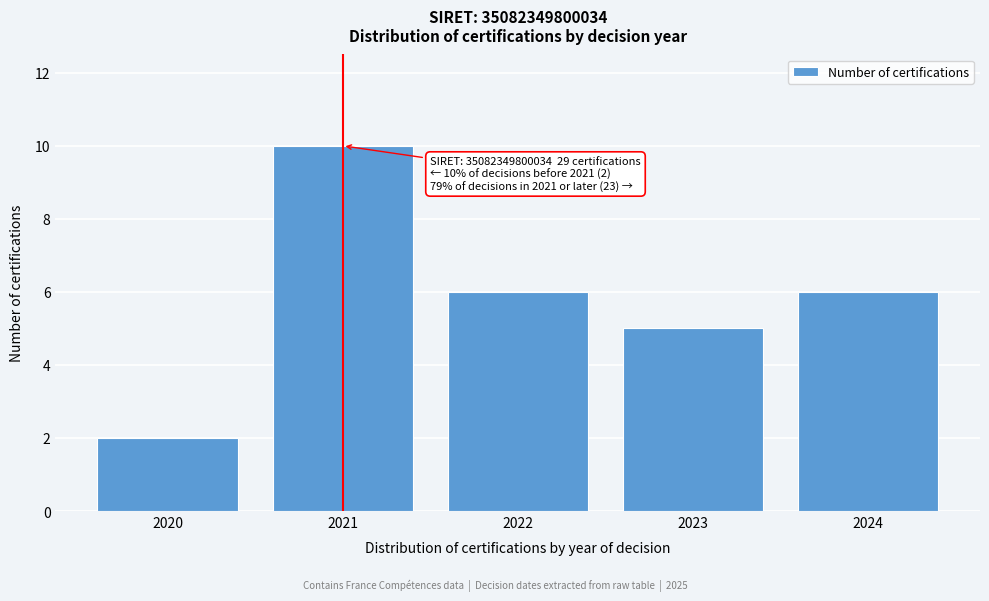

Reading right to left, what are all the values shown in this chart?

6	5	6	10	2